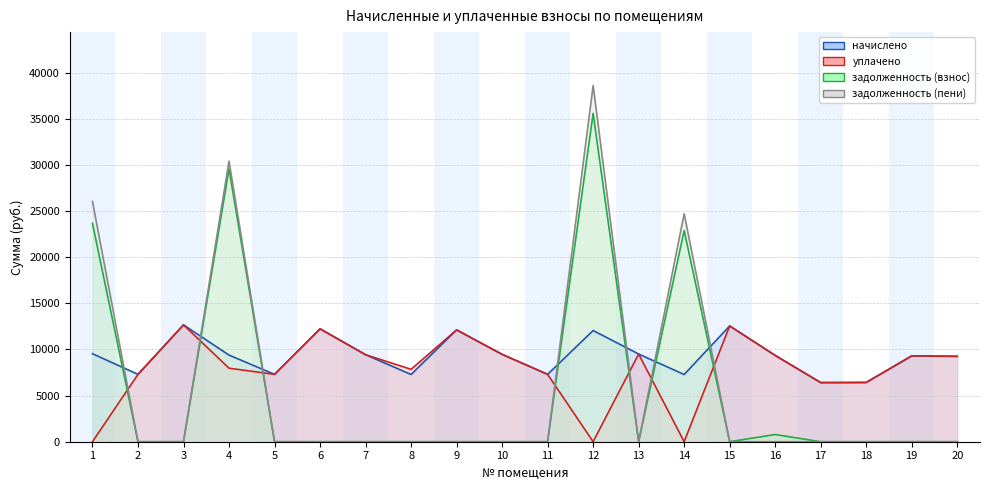

List the series in order of their peak value, highest first.

задолженность (пени) (линия), задолженность (взнос) (линия), начислено (линия), уплачено (линия)